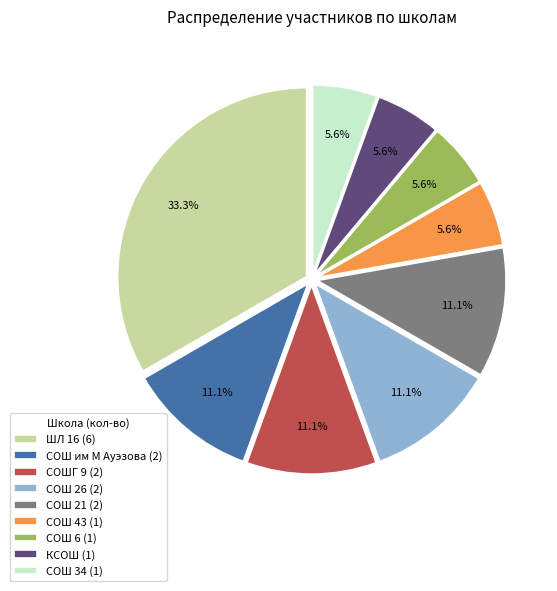

Is there a majority slice in this chart?

No